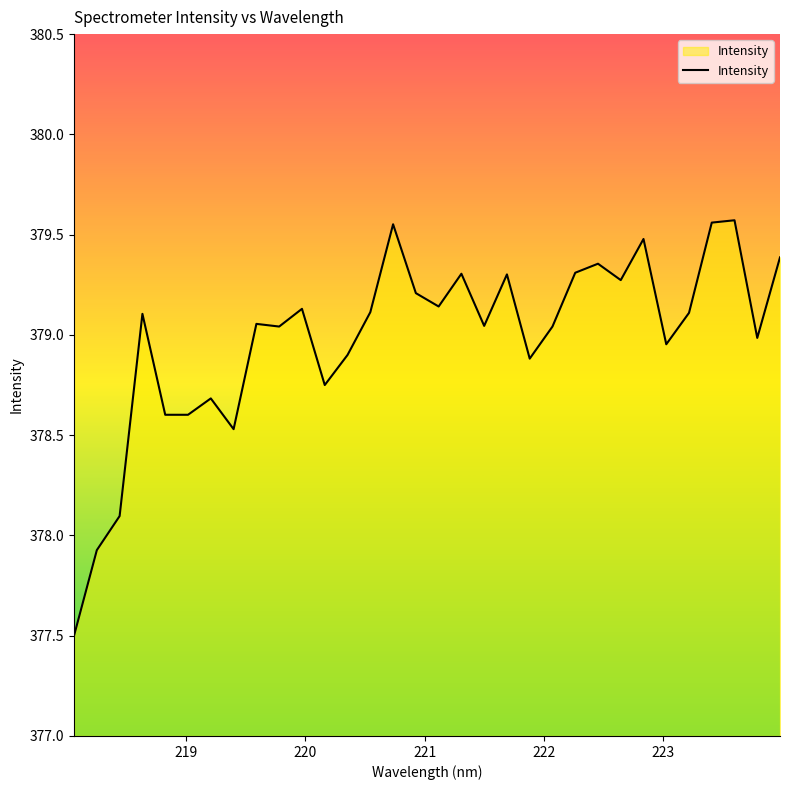

What is the difference between the maximum and minimum values?

2.1